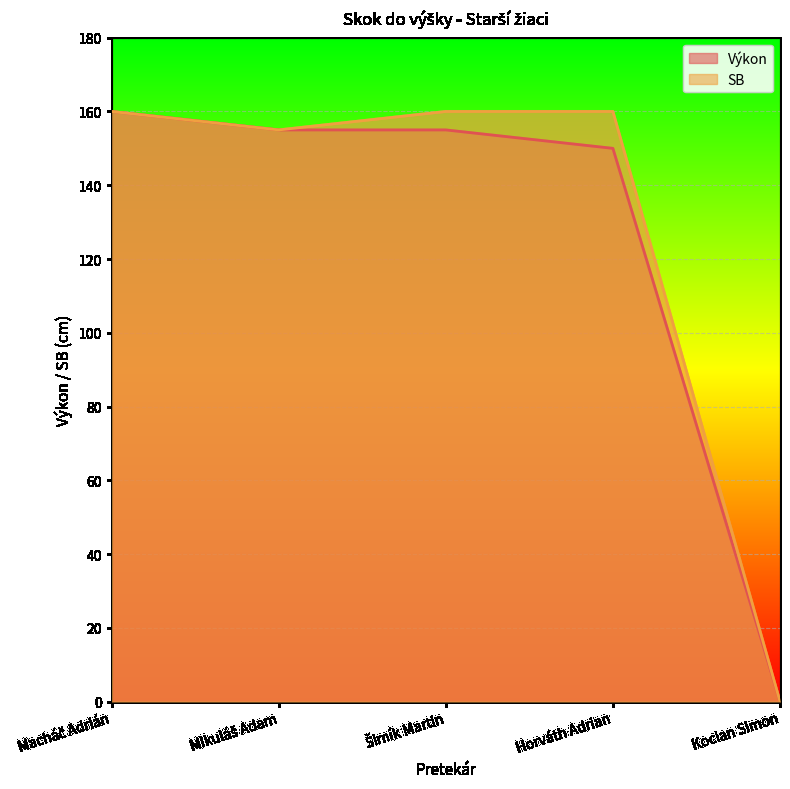

How many lines are shown in the chart?

2